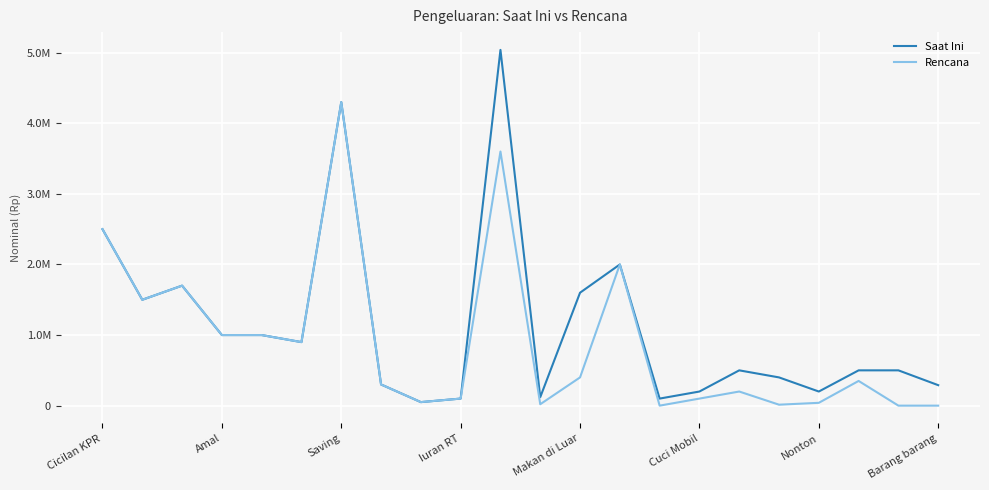

In Saat Ini, how many points are lower than both neighbors (excluding endpoints)?

6